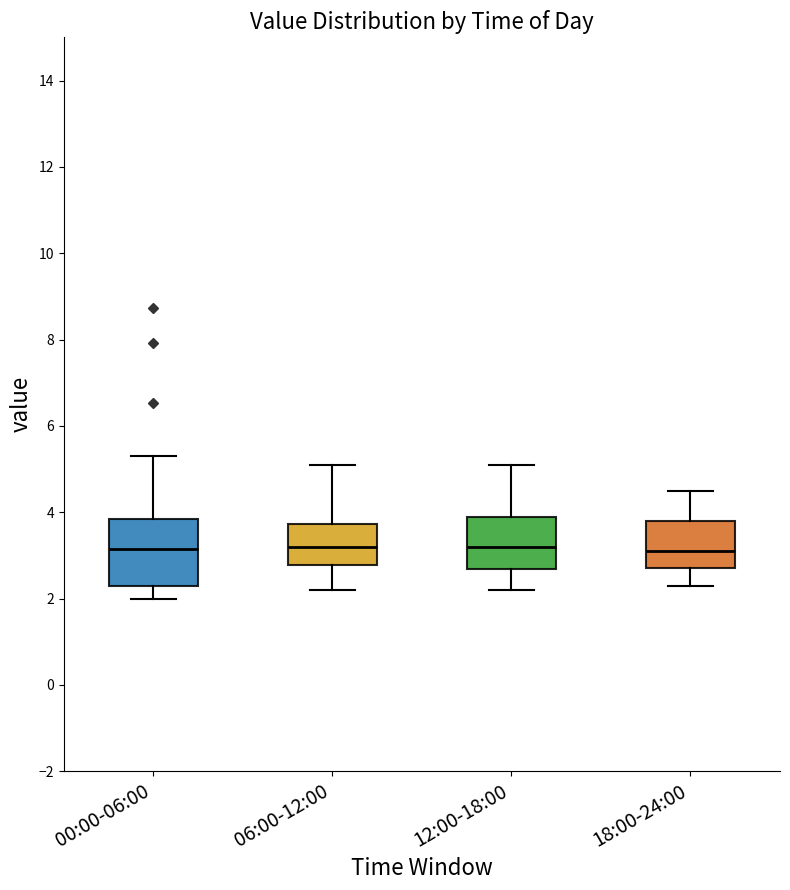

Where does the lower whisker of the box for 18:00-24:00 end on the y-axis? The values are not printed on the chart, so give them approximately, as read against the axis.

2.4